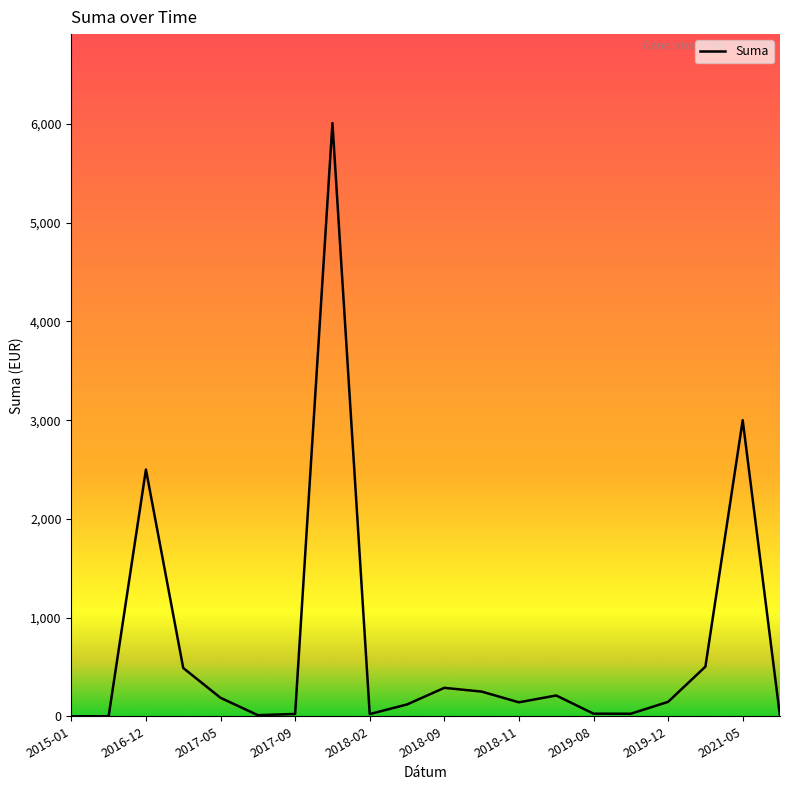

What is the average value?

697.7